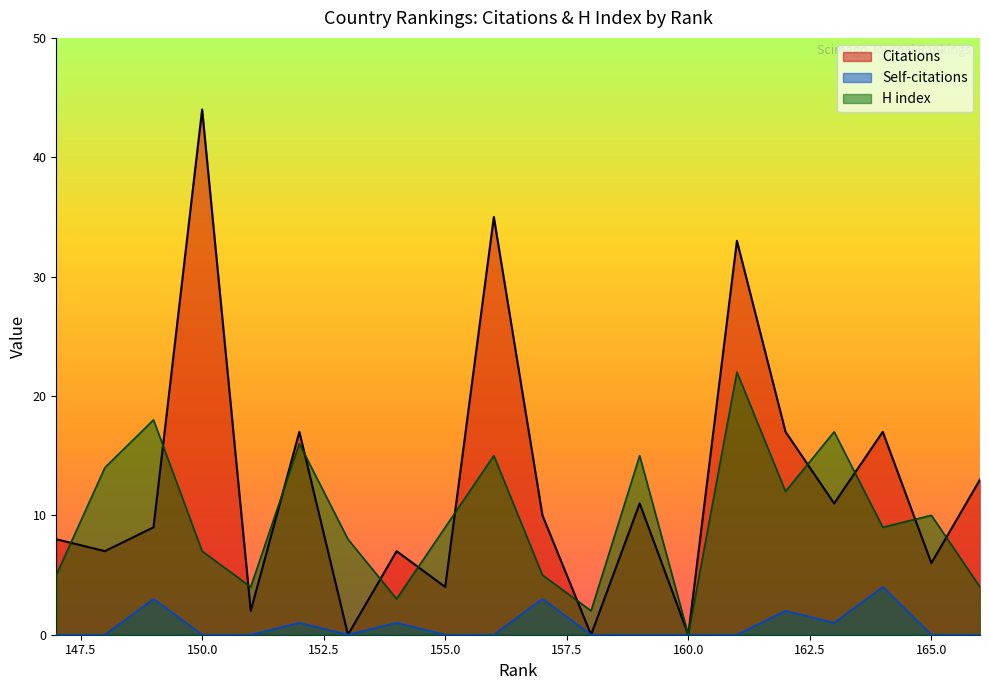

Between 147 and 165, which is larger?

147